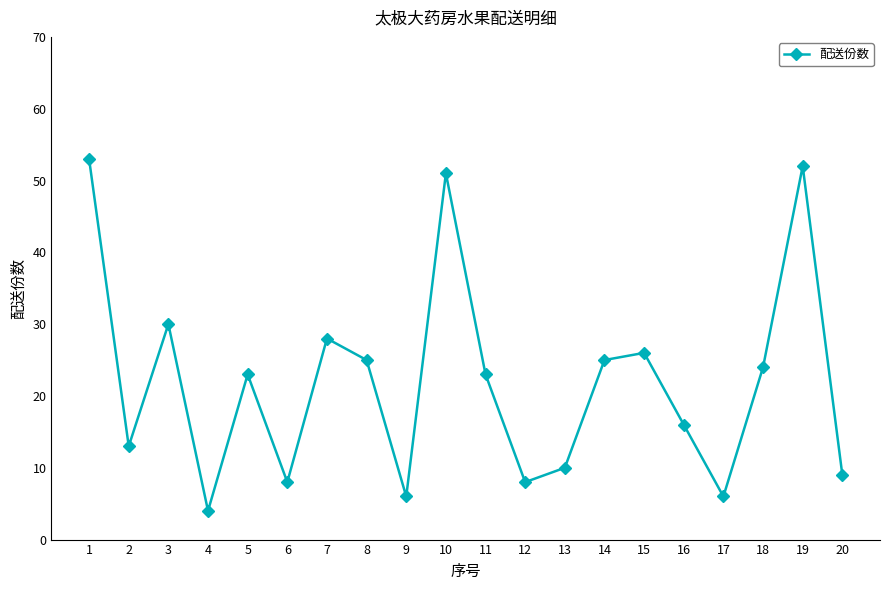

How many data points does each series have?

20